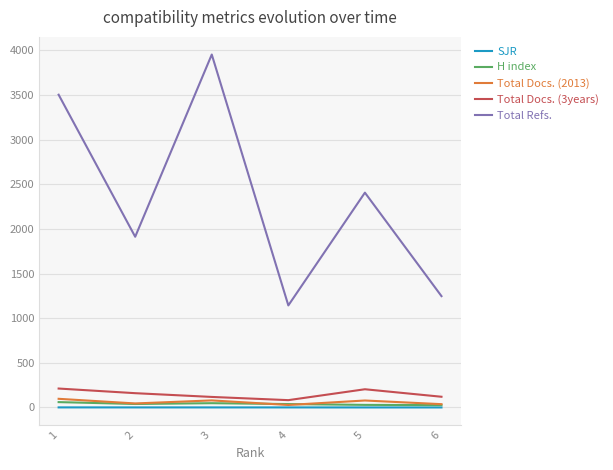

What is the difference between the maximum and minimum values in the SJR series?

0.6